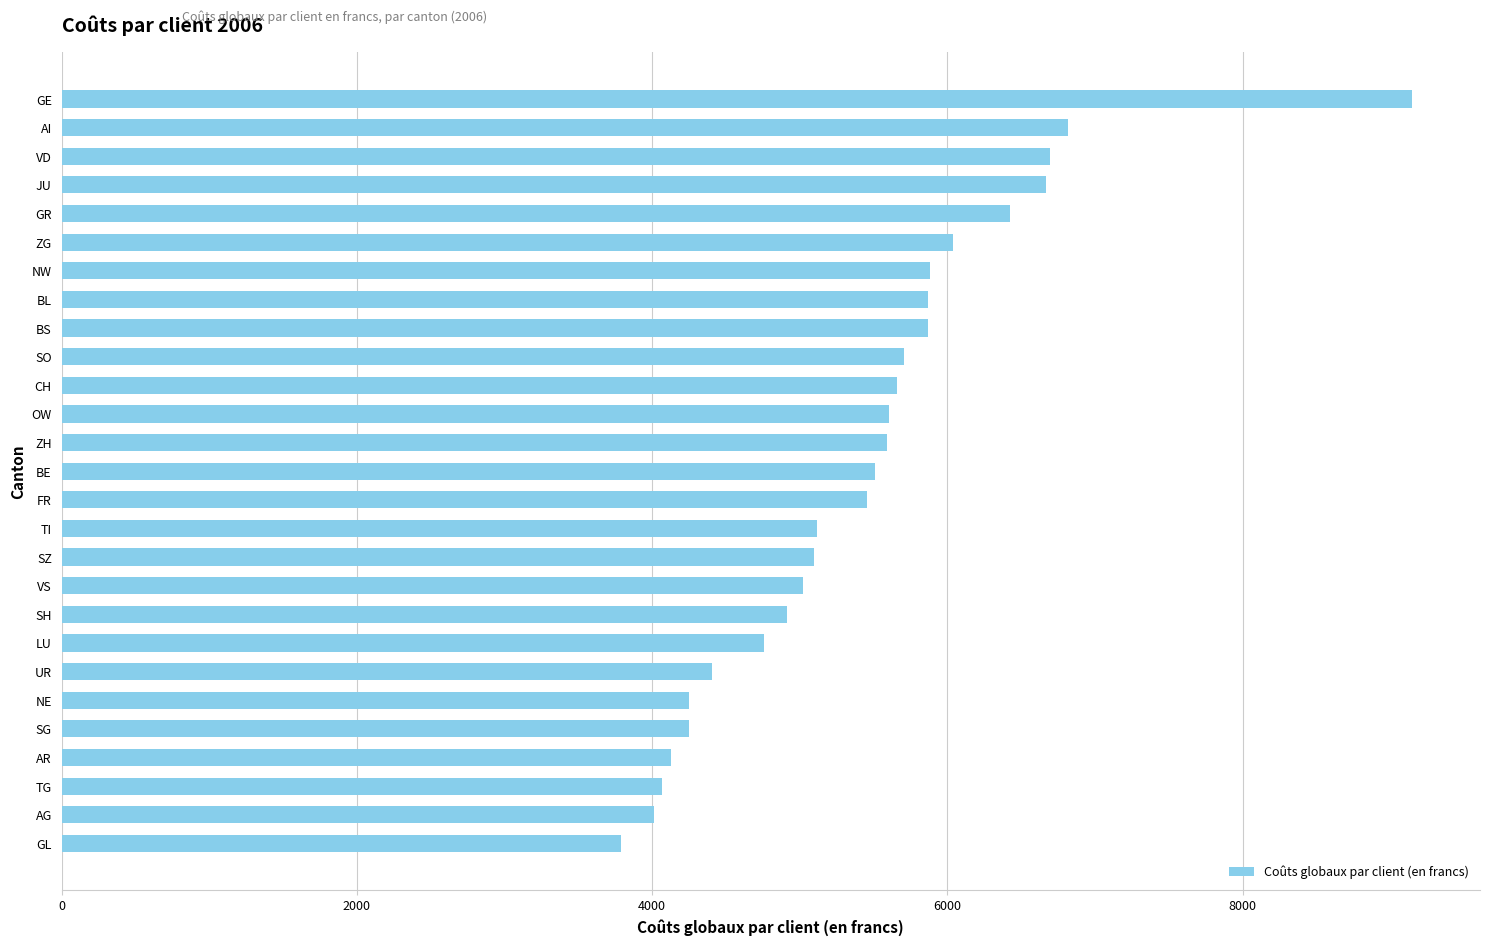

Between SO and BE, which is larger?

SO